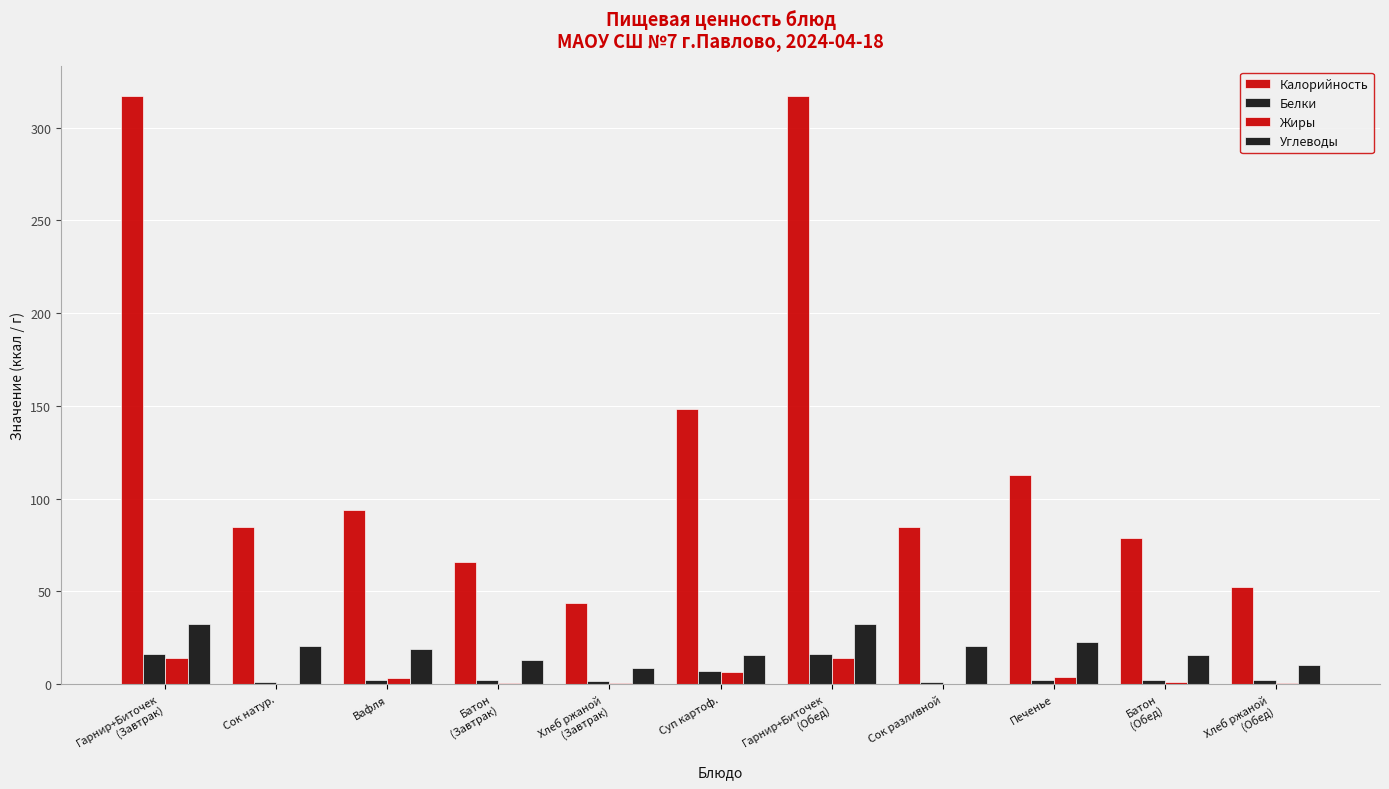

How many groups of bars are there?

11